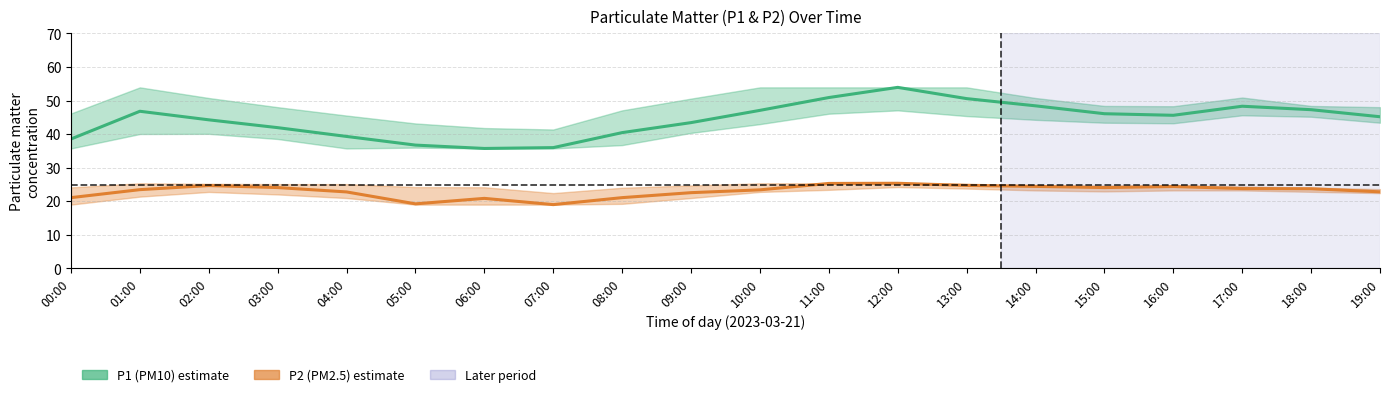

Rank the categories by P2 (PM2.5) value from highest to lowest.

12:00, 11:00, 13:00, 02:00, 14:00, 16:00, 03:00, 15:00, 17:00, 18:00, 01:00, 10:00, 19:00, 04:00, 09:00, 00:00, 08:00, 06:00, 05:00, 07:00